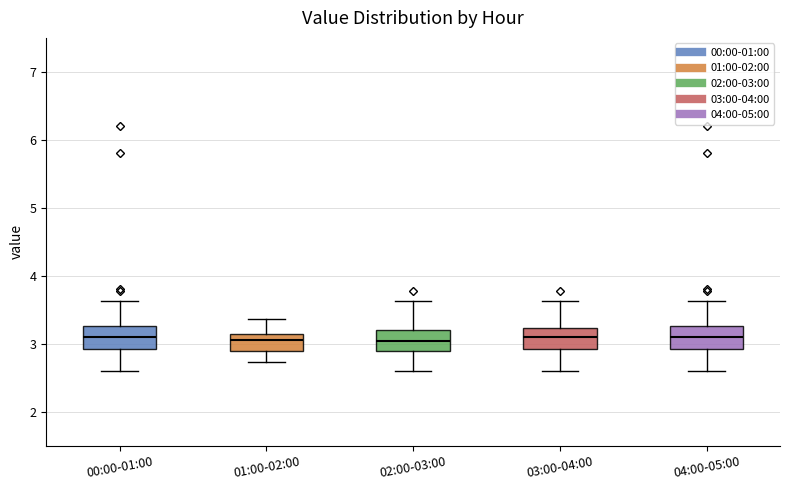

Where does the upper whisker of the box for 02:00-03:00 end on the y-axis? The values are not printed on the chart, so give them approximately, as read against the axis.

3.6